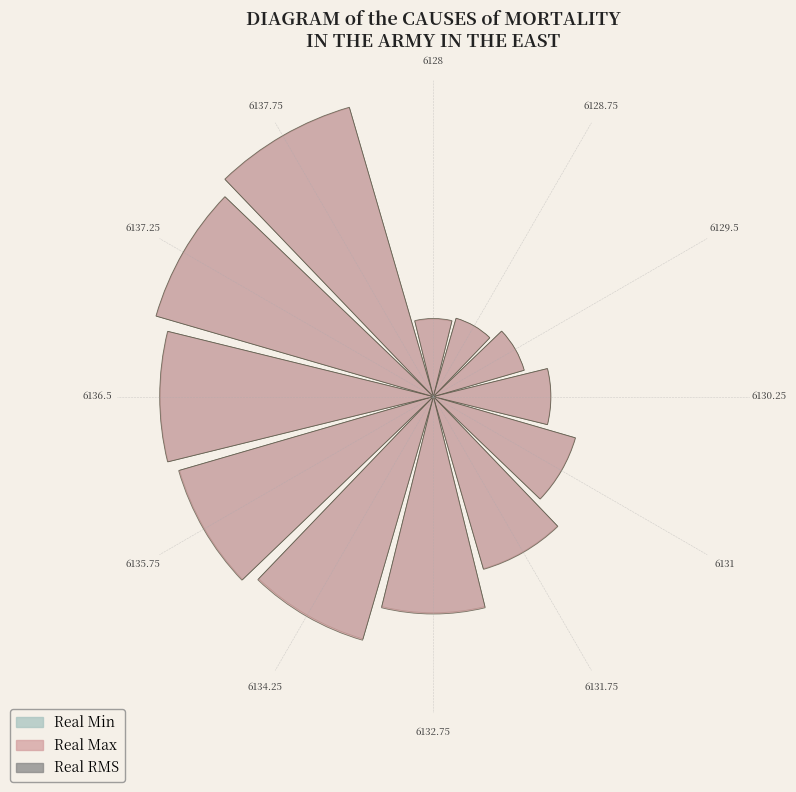

Count the number of slices in the pie.

12